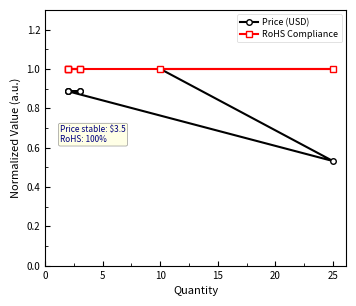

What is the minimum value for RoHS Compliance?

1.0